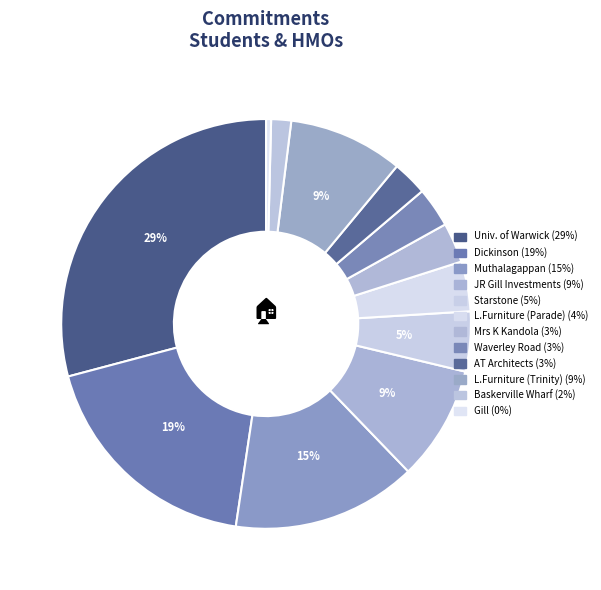

How many slices are in this pie chart?

12